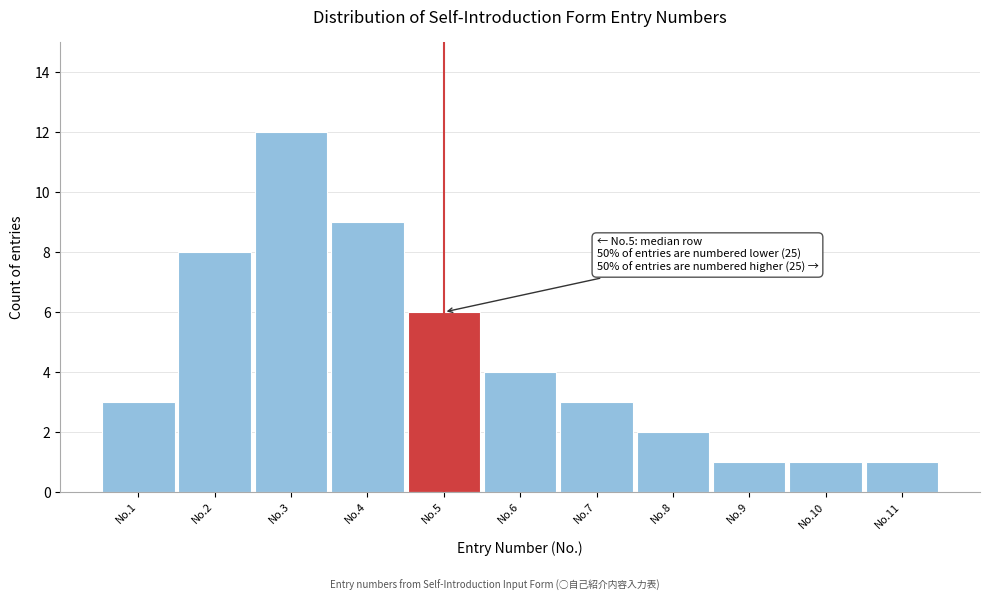

Reading right to left, what are all the values shown in this chart?

1	1	1	2	3	4	6	9	12	8	3